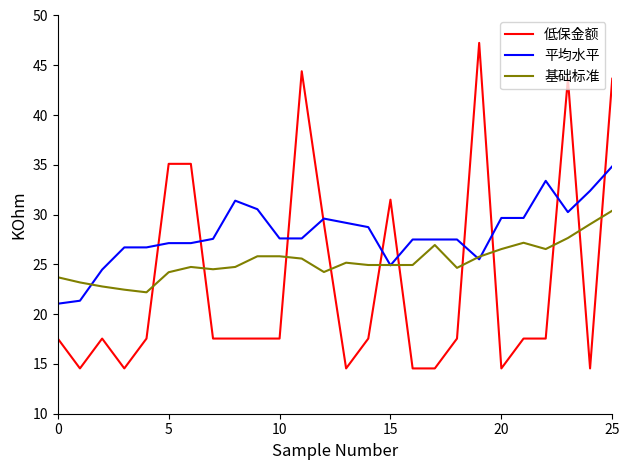

True or false: 平均水平 and 低保金额 cross at least once.

True